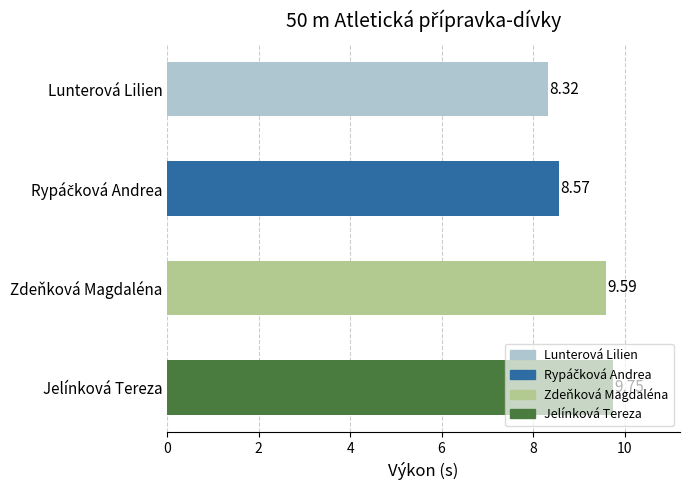

Which category has the lowest value across all series?

Lunterová Lilien